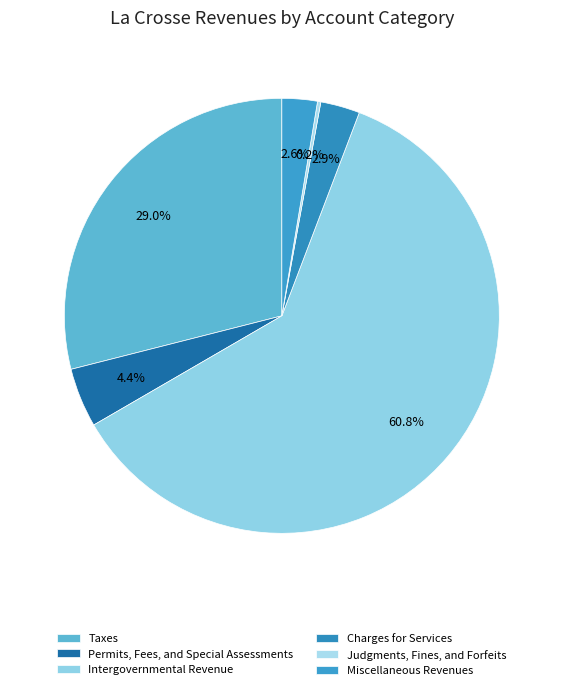

What is the smallest slice in the pie chart?

Judgments, Fines, and Forfeits